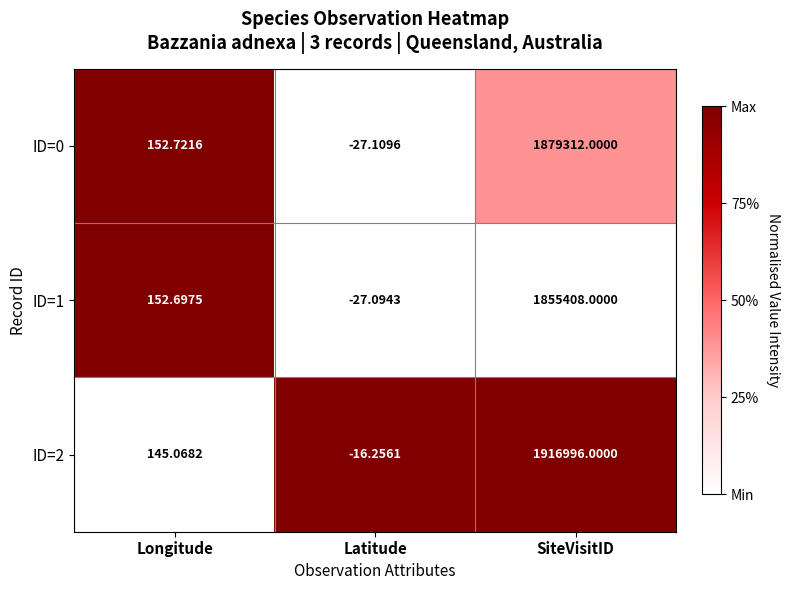

List the series in order of their peak value, lowest first.

ID=1, ID=0, ID=2